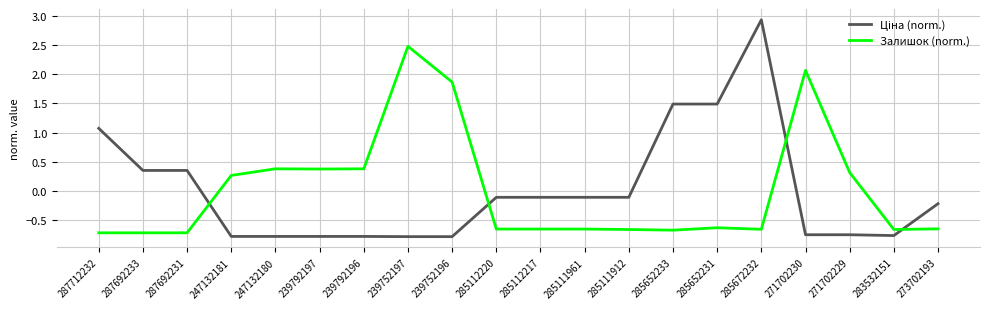

The value of Залишок (norm.) at 247132181 is 0.3. True or false?

True